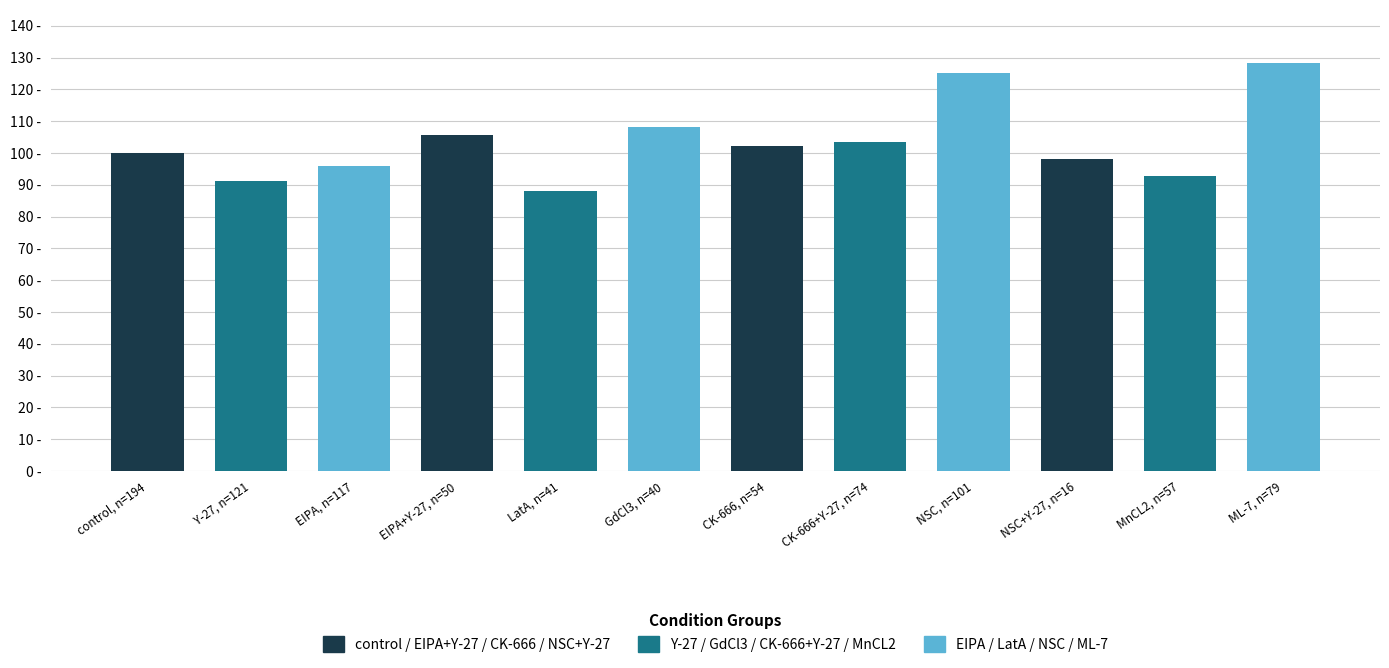

What is the sum of all values?

1238.9